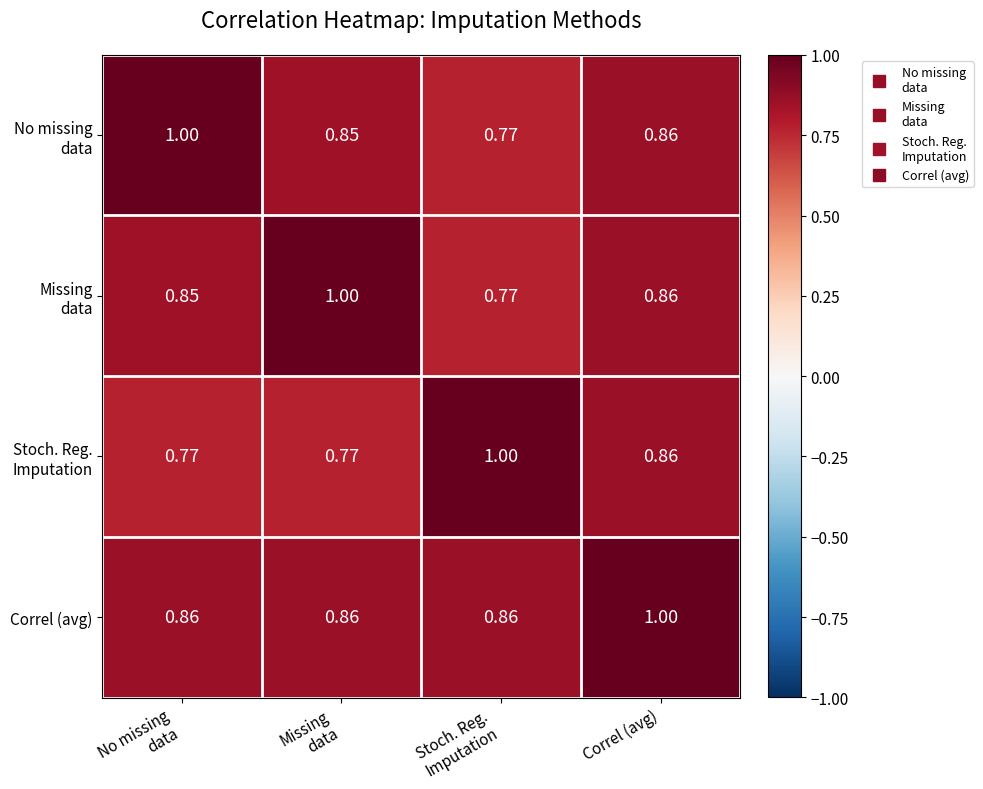

Which category has the highest value in the Correl (avg) series?

Correl (avg)